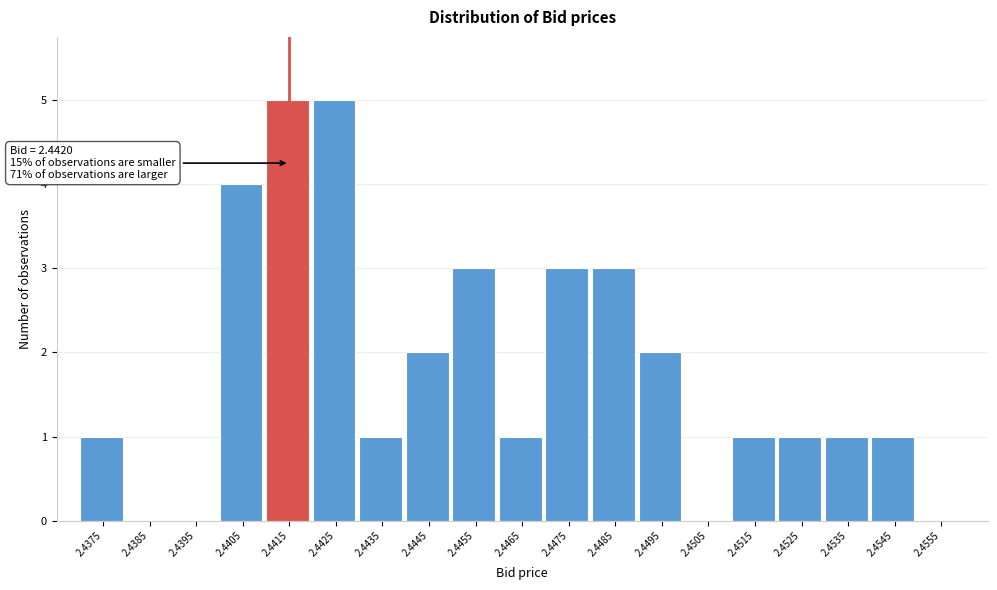

Reading right to left, list all the values displayed in this chart.

2.4555=0	2.4545=1	2.4535=1	2.4525=1	2.4515=1	2.4505=0	2.4495=2	2.4485=3	2.4475=3	2.4465=1	2.4455=3	2.4445=2	2.4435=1	2.4425=5	2.4415=5	2.4405=4	2.4395=0	2.4385=0	2.4375=1